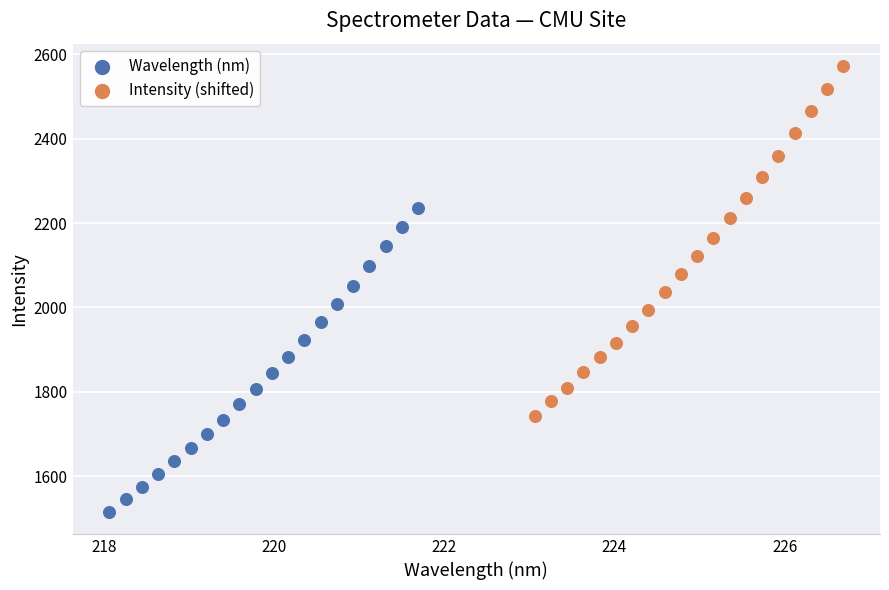

Which series has the widest spread of Y values?

Intensity (shifted)